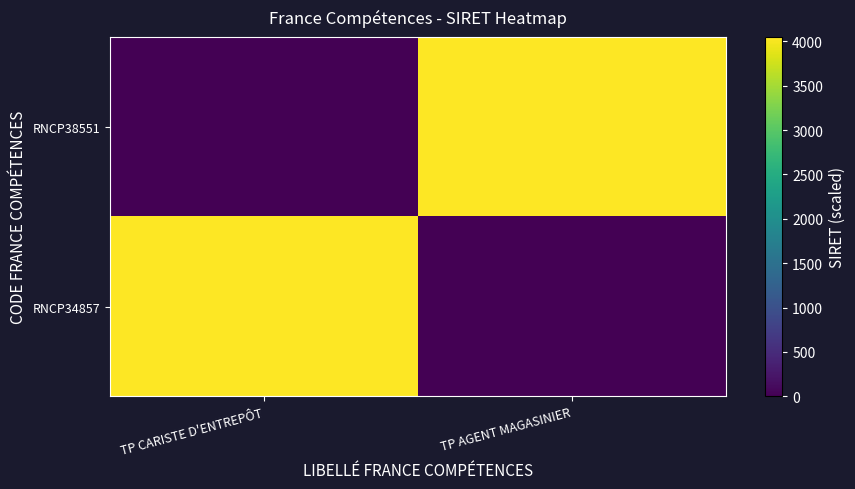

Which series has the widest spread of values?

RNCP34857